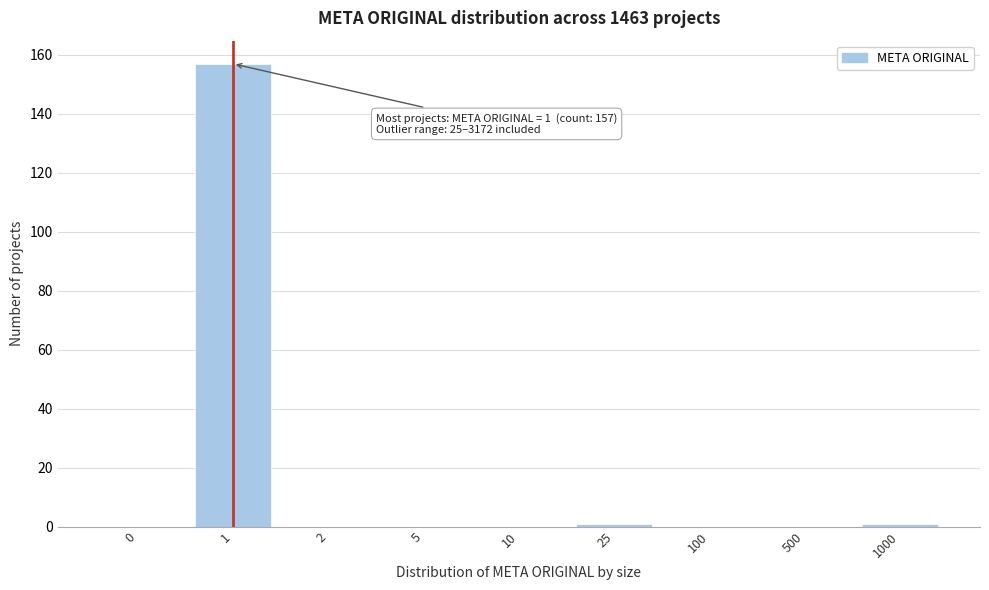

Reading left to right, what are all the values shown in this chart?

0=0	1=157	2=0	5=0	10=0	25=1	100=0	500=0	1000=1